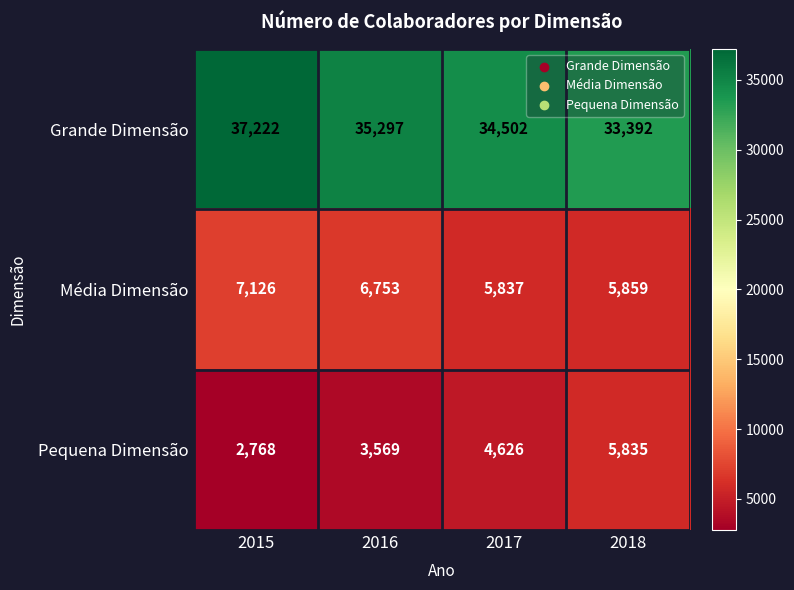

What is the difference between the Grande Dimensão values at 2018 and 2016?

1905